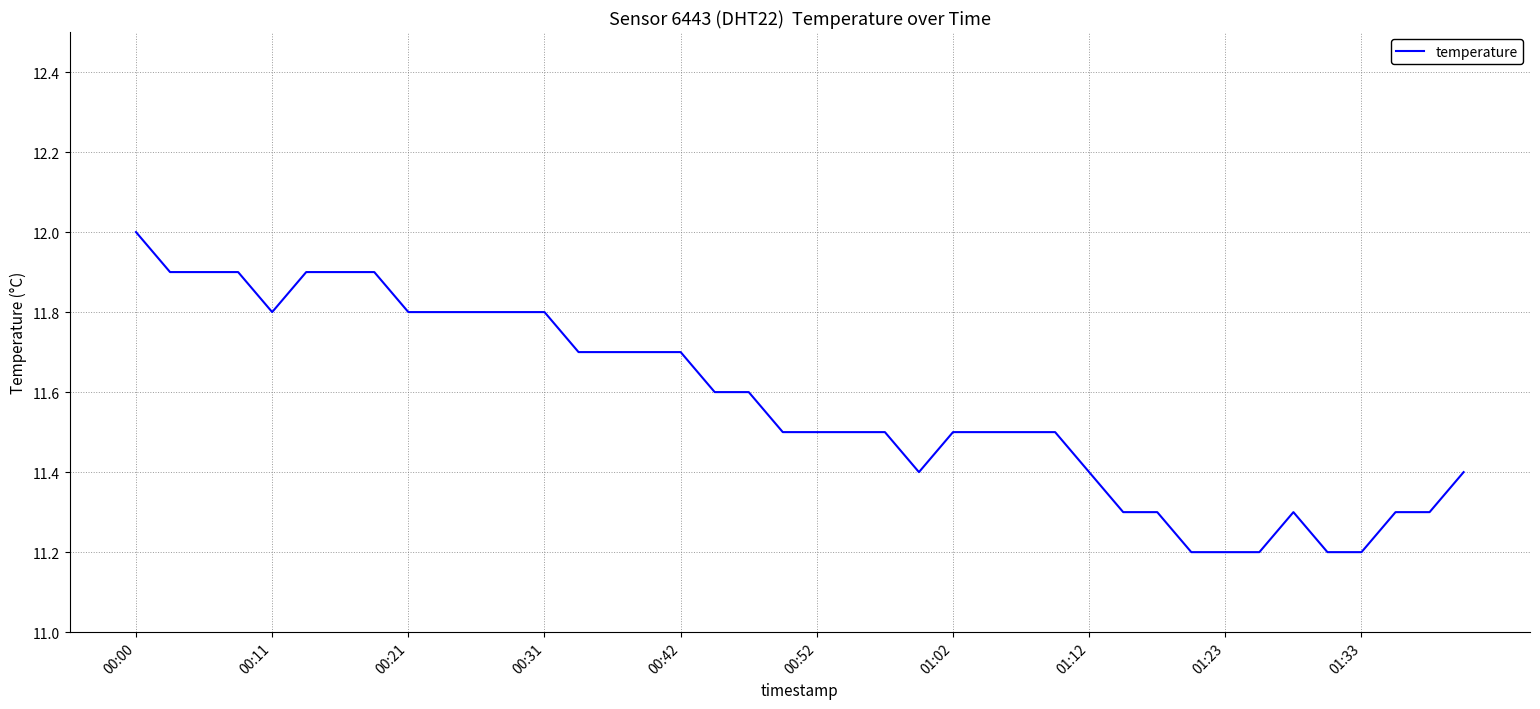

What is the maximum value shown in the chart?

12.0